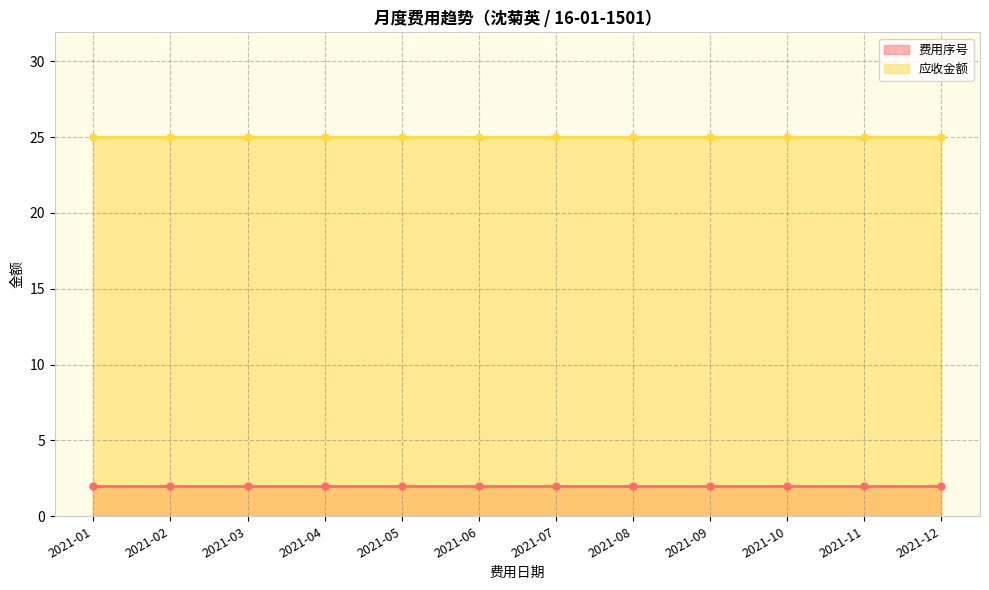

What are all the series names shown in the legend?

费用序号, 应收金额